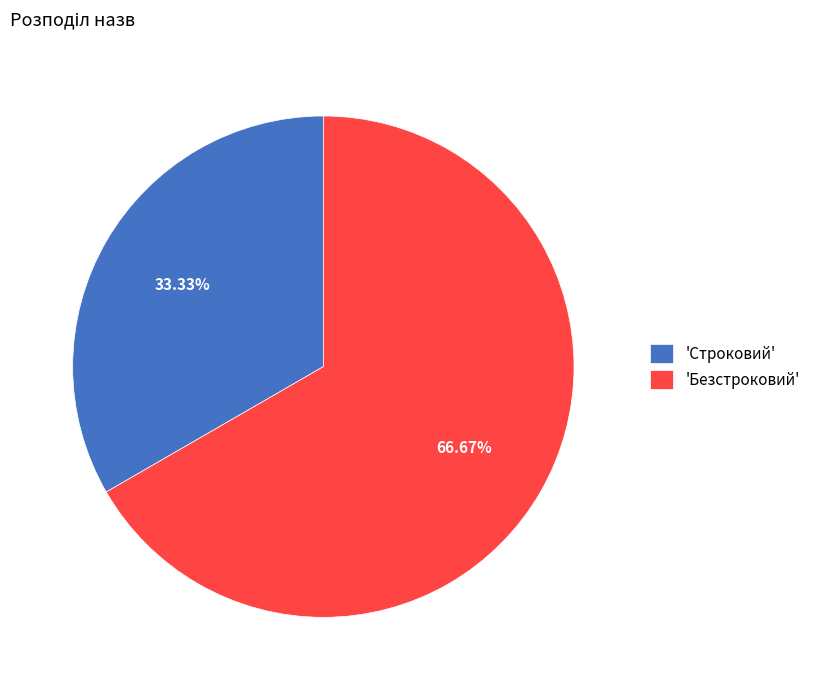

To the nearest percent, what is the average slice percentage?

50%